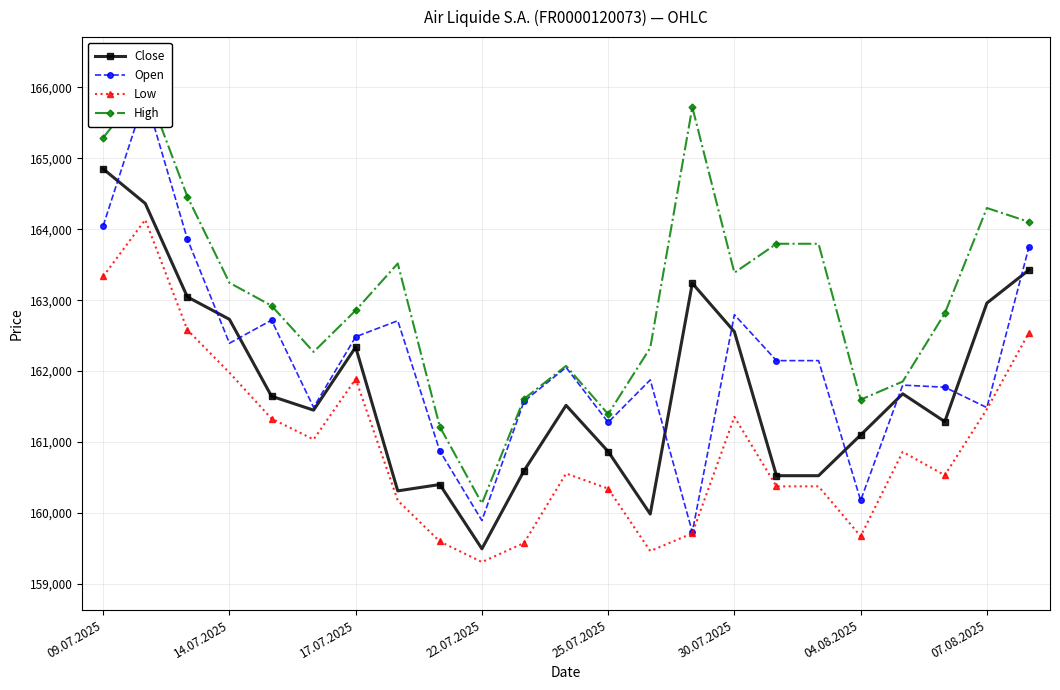

Reading right to left, list all the values displayed in this chart.

Close: 163426	162959	161288	161680	161100	160526	160526	162555	163238	159986	160867	161518	160595	159496	160402	160312	162338	161450	161646	162730	163046	164363	164850
Open: 163751	161486	161773	161803	160178	162148	162148	162795	159732	161876	161278	162053	161574	159894	160874	162710	162484	161489	162718	162393	163862	165877	164049
Low: 162542	161464	160533	160862	159672	160376	160376	161355	159714	159464	160344	160557	159577	159309	159599	160177	161889	161037	161331	161978	162581	164134	163335
High: 164103	164299	162814	161853	161598	163795	163795	163387	165720	162328	161394	162074	161609	160135	161215	163517	162856	162271	162922	163245	164460	166035	165290